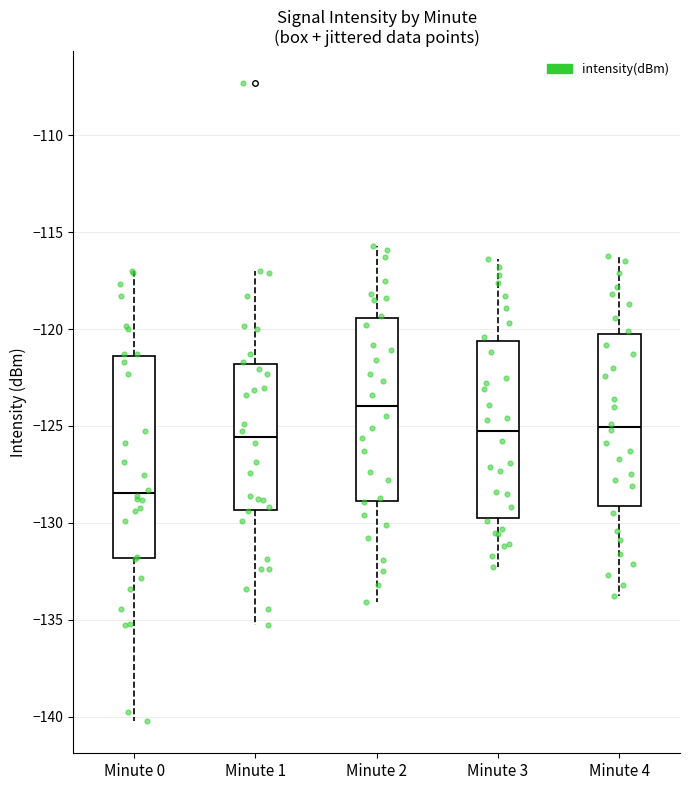

Which box's median line is the lowest?

Minute 0